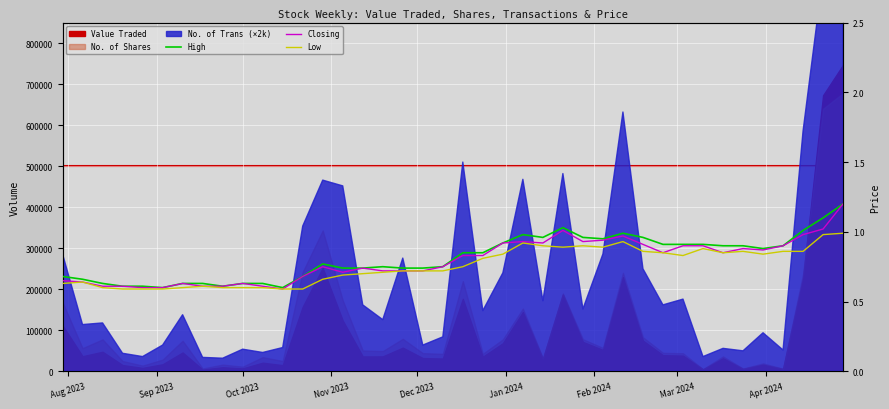

What is the greatest value displayed?

1.2